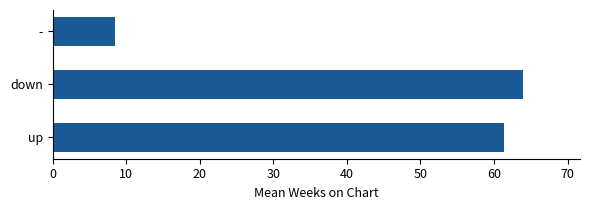

At which category does the chart reach its minimum across all series?

-